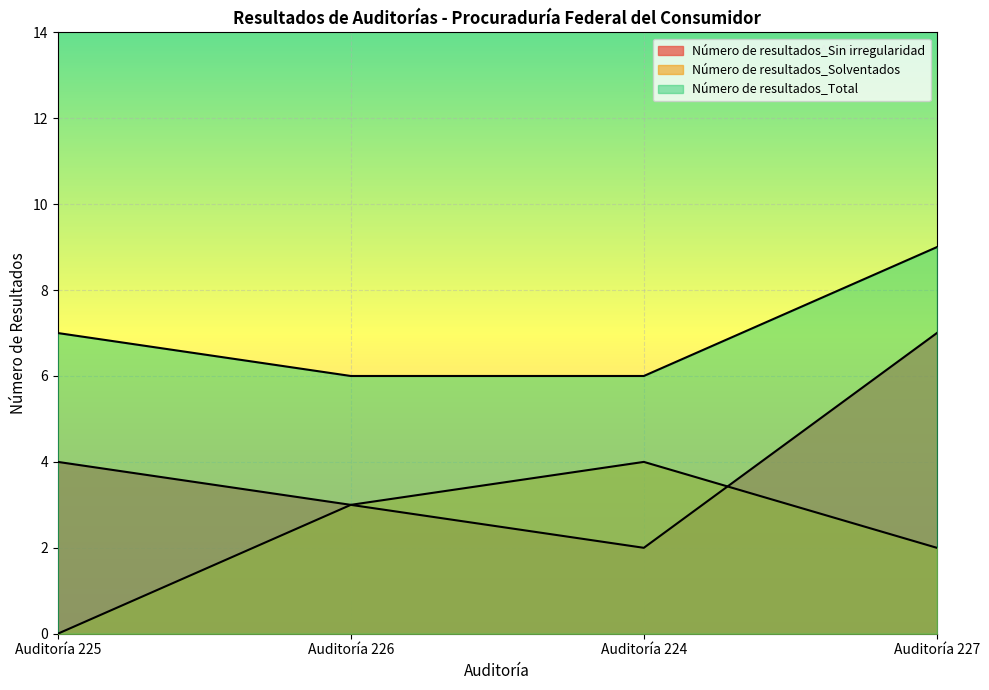

How many data points in Número de resultados_Sin irregularidad are above 4?

1